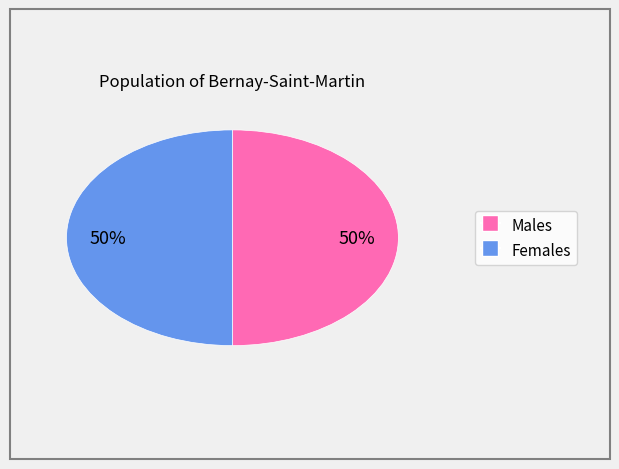

To the nearest percent, what is the average slice percentage?

50%